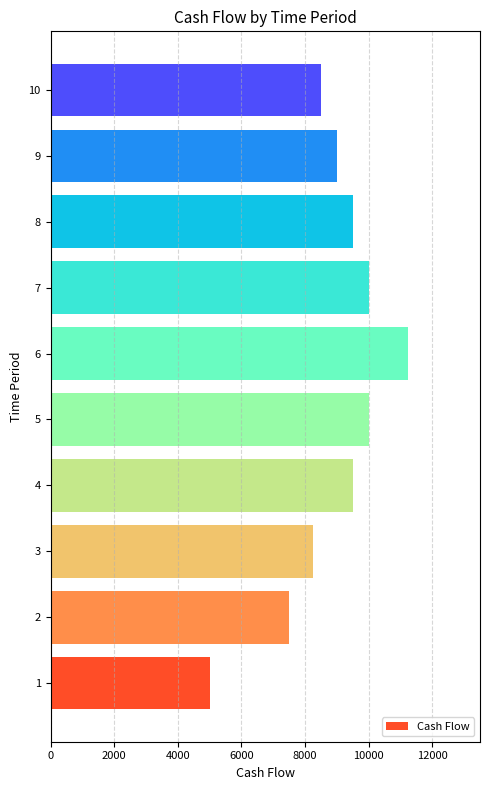

What is the smallest value displayed?

5000